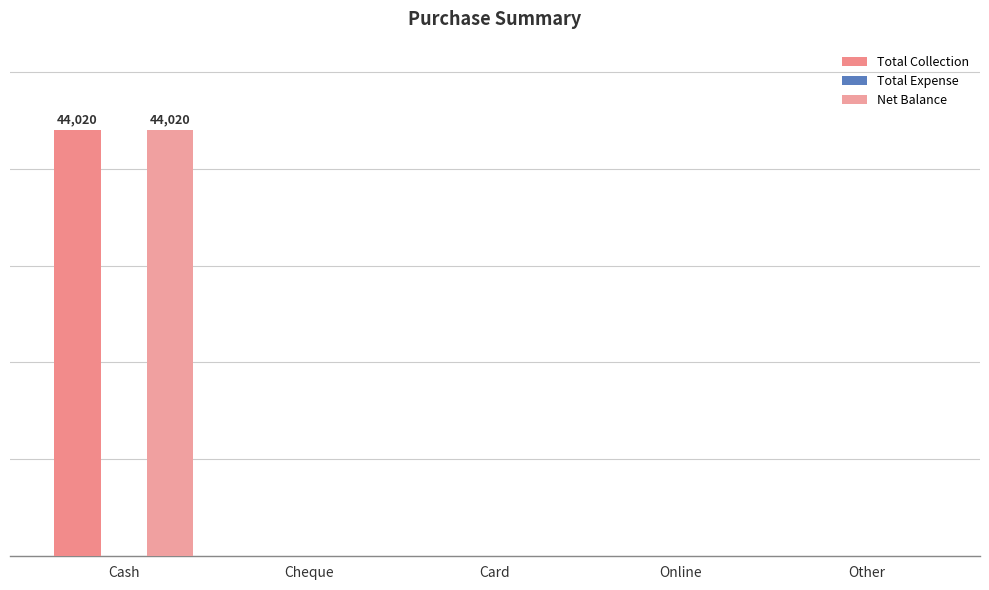

List the labels in order of Net Balance value, largest first.

Cash, Cheque, Card, Online, Other